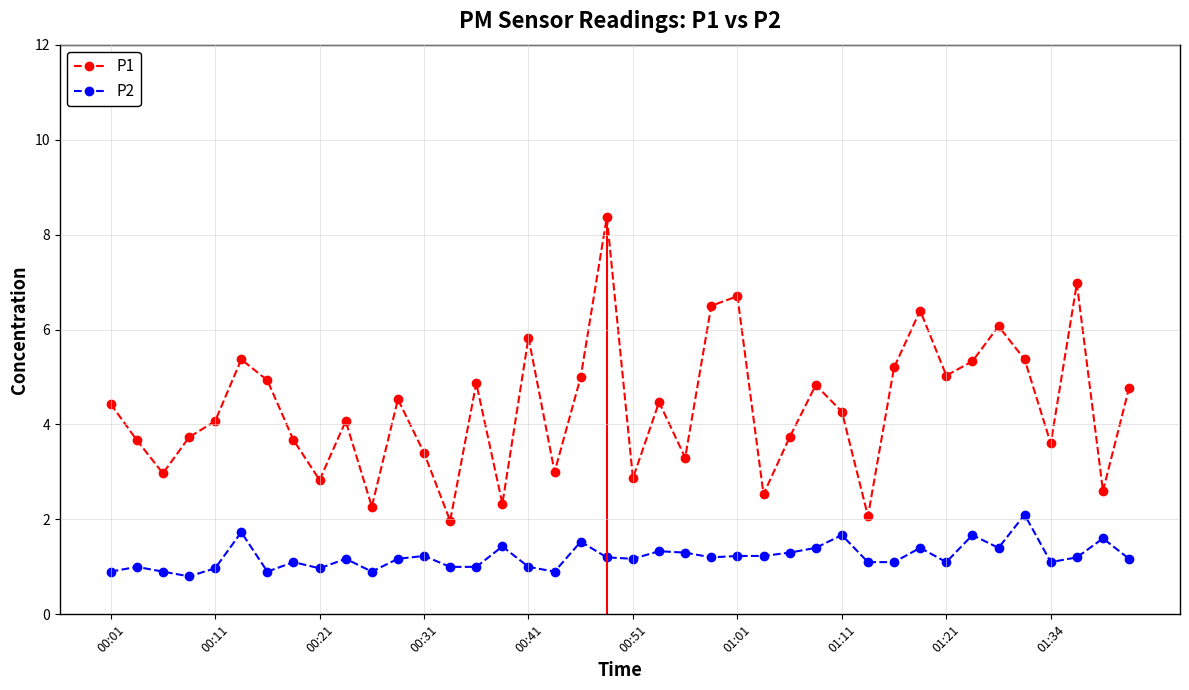

What is the label of the 30th point from the right?

10